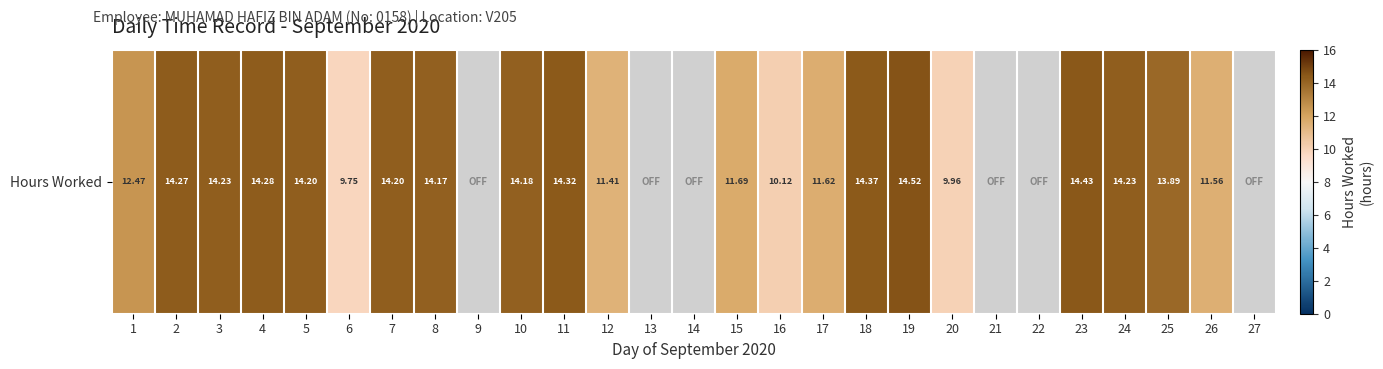

Is it true that the value at 1 is 2.7?

False